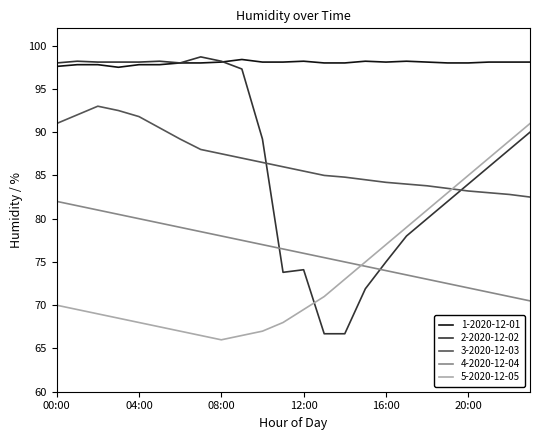

What is the minimum value shown in the chart?

66.0